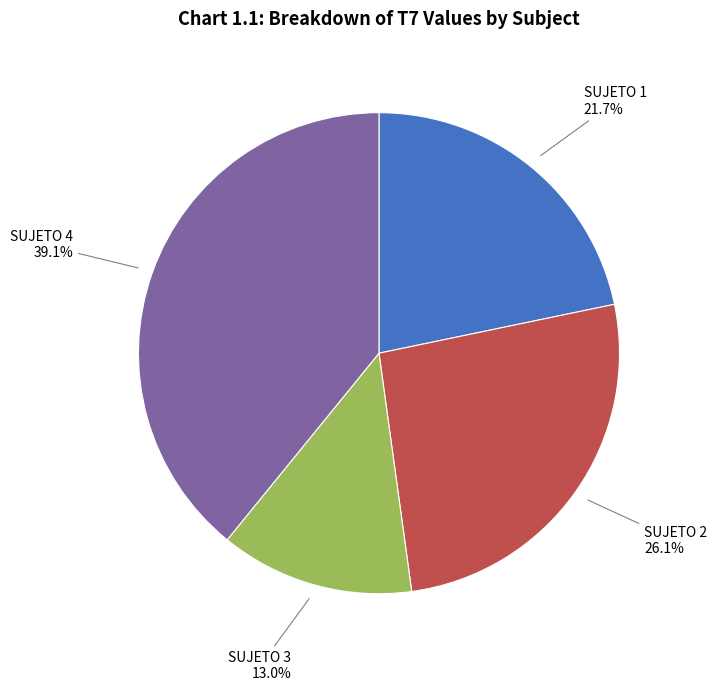

Does any single category account for the majority?

No